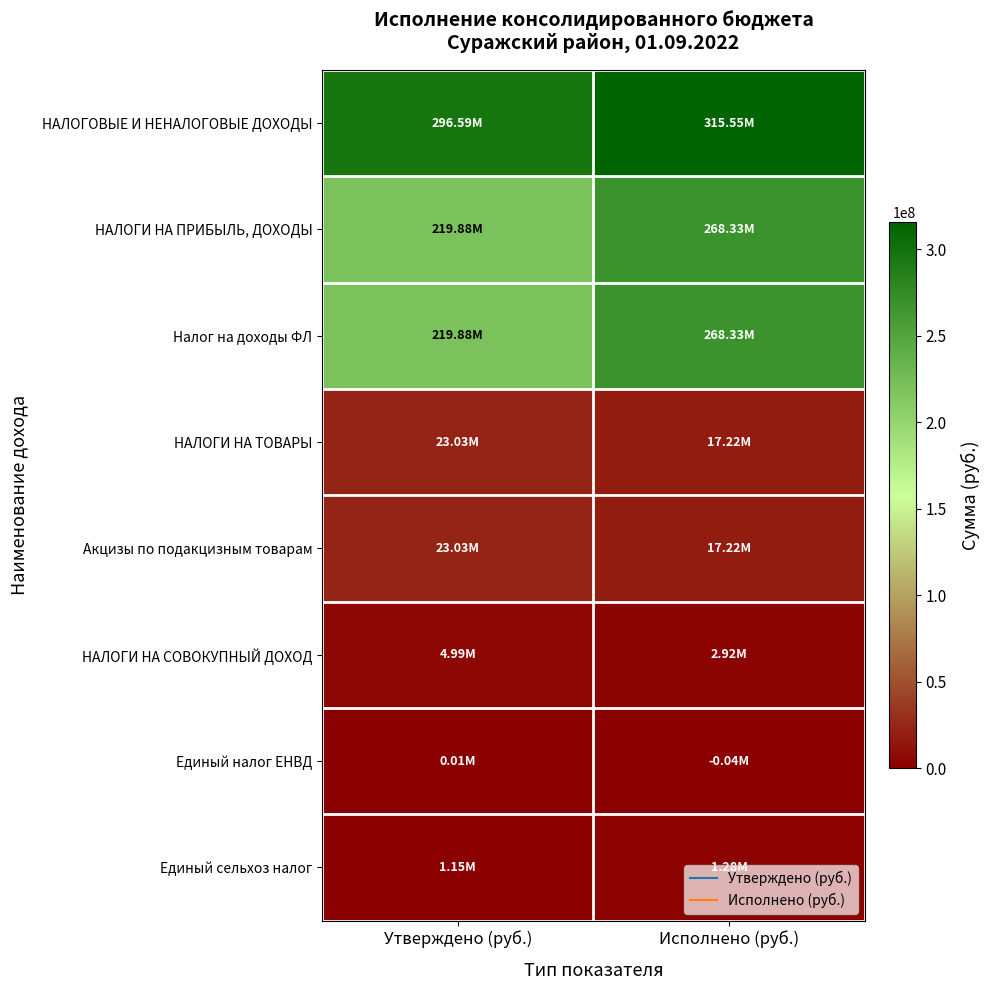

What is the difference between the highest and lowest values at Исполнено (руб.)?

315593453.0